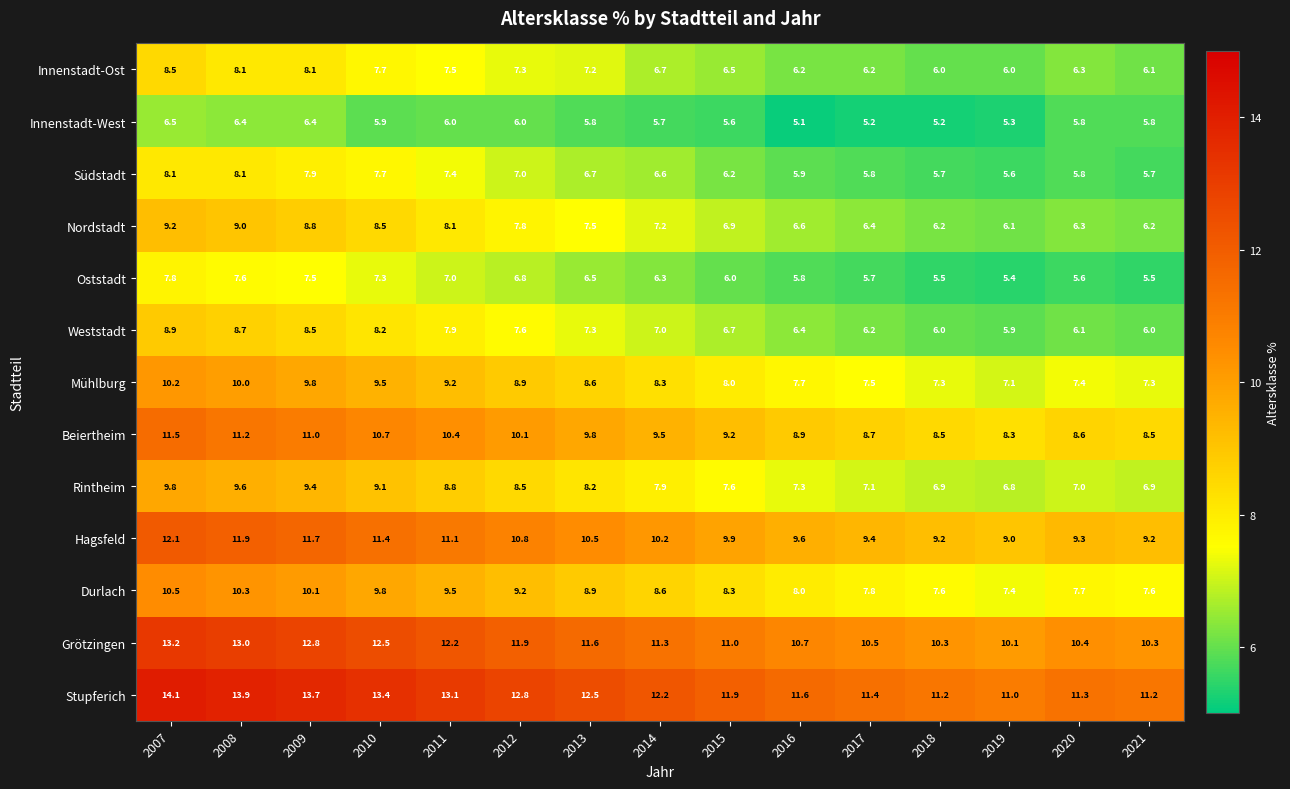

Which series changed the most between 2009 and 2011?

Nordstadt